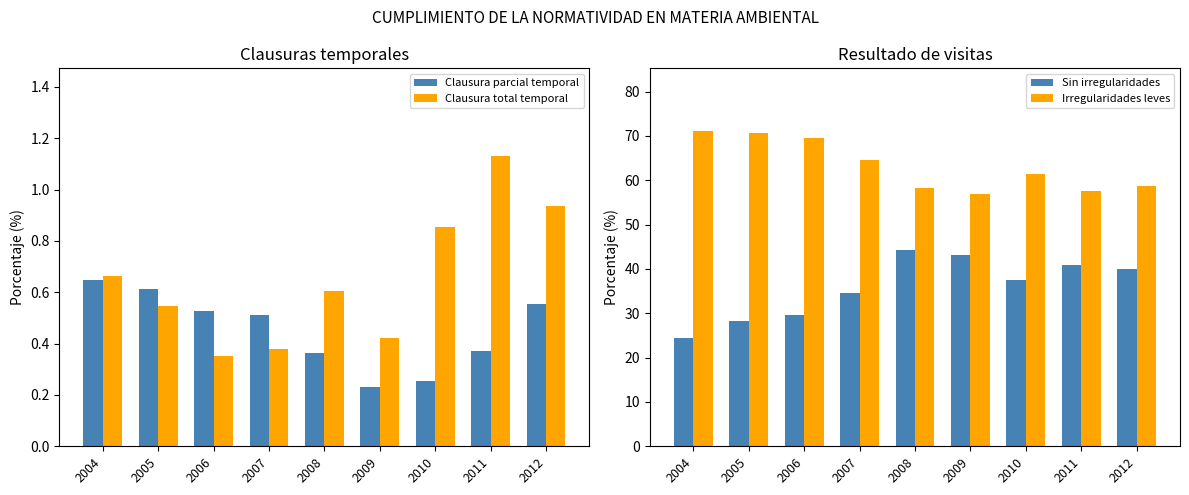

How many categories are shown in the chart?

9